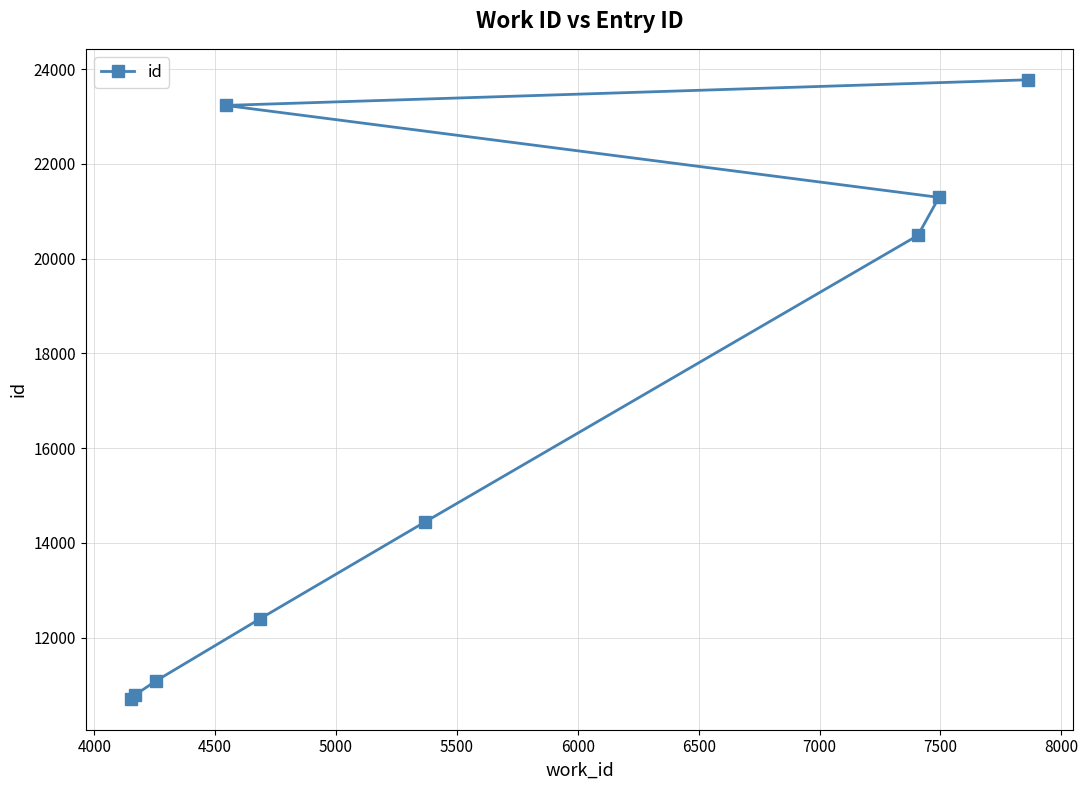

What is the greatest value displayed?

23775